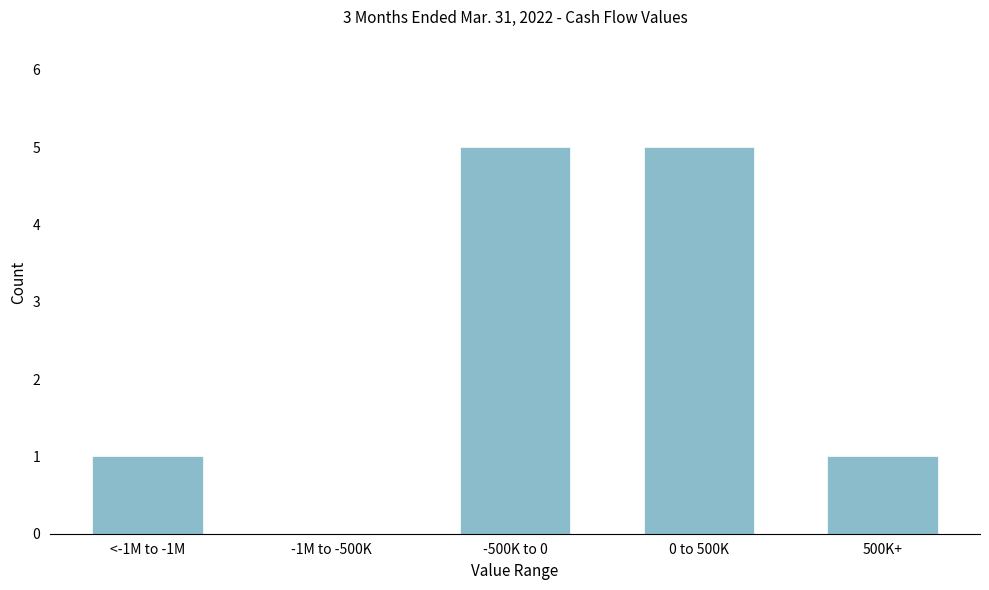

Reading left to right, what are all the values shown in this chart?

<-1M to -1M=1	-1M to -500K=0	-500K to 0=5	0 to 500K=5	500K+=1